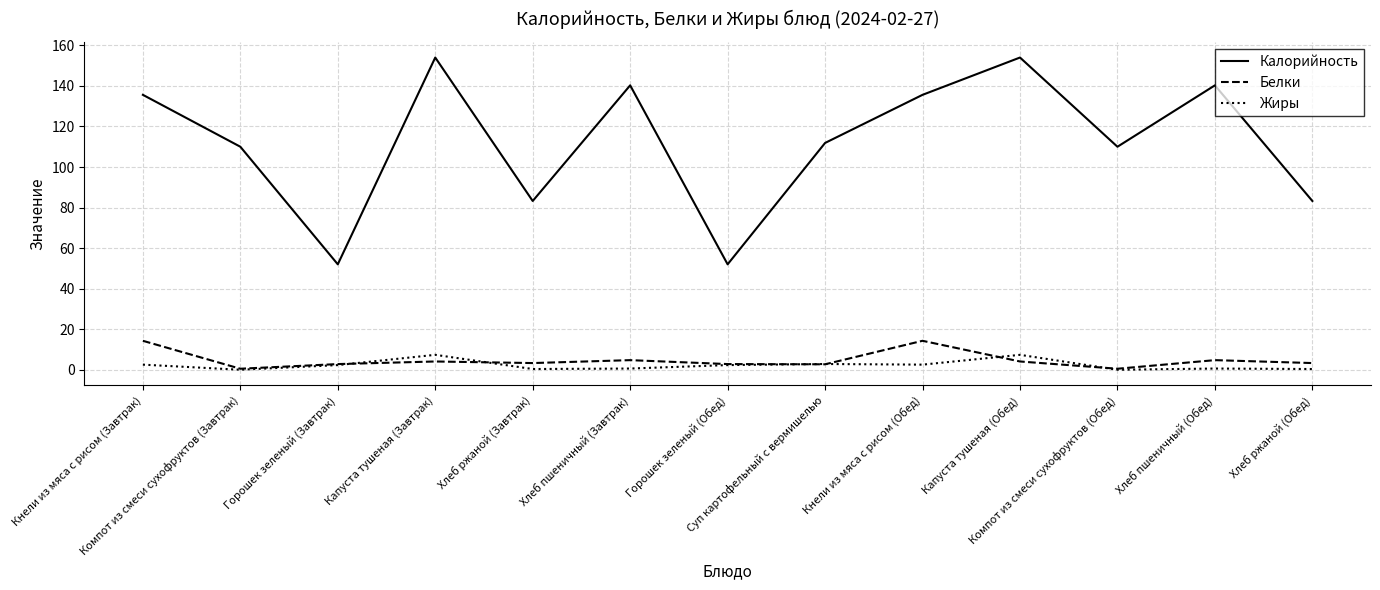

Does the chart have visible grid lines?

Yes